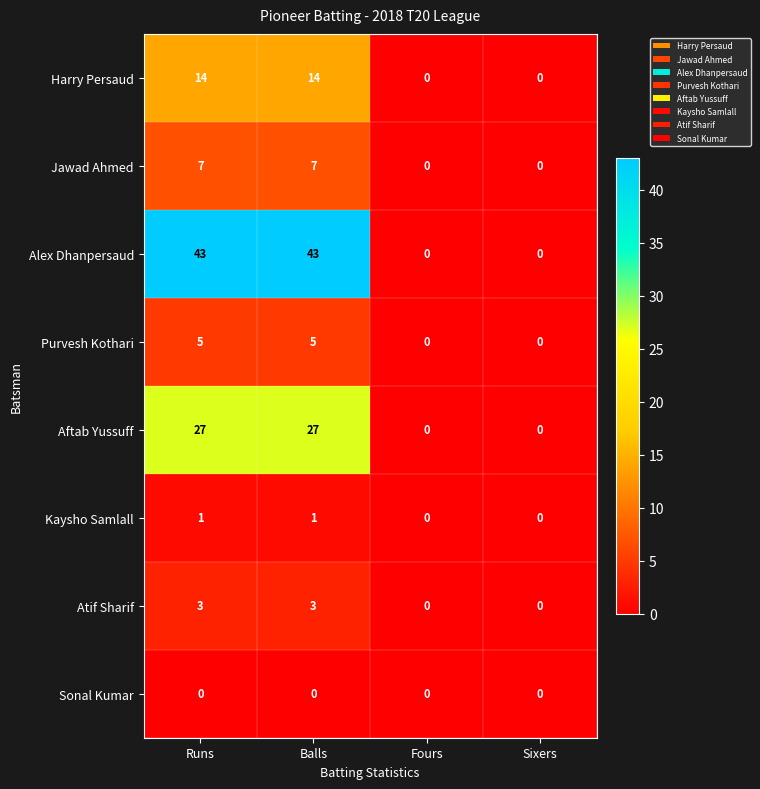

List the series in order of their peak value, lowest first.

Sonal Kumar, Kaysho Samlall, Atif Sharif, Purvesh Kothari, Jawad Ahmed, Harry Persaud, Aftab Yussuff, Alex Dhanpersaud